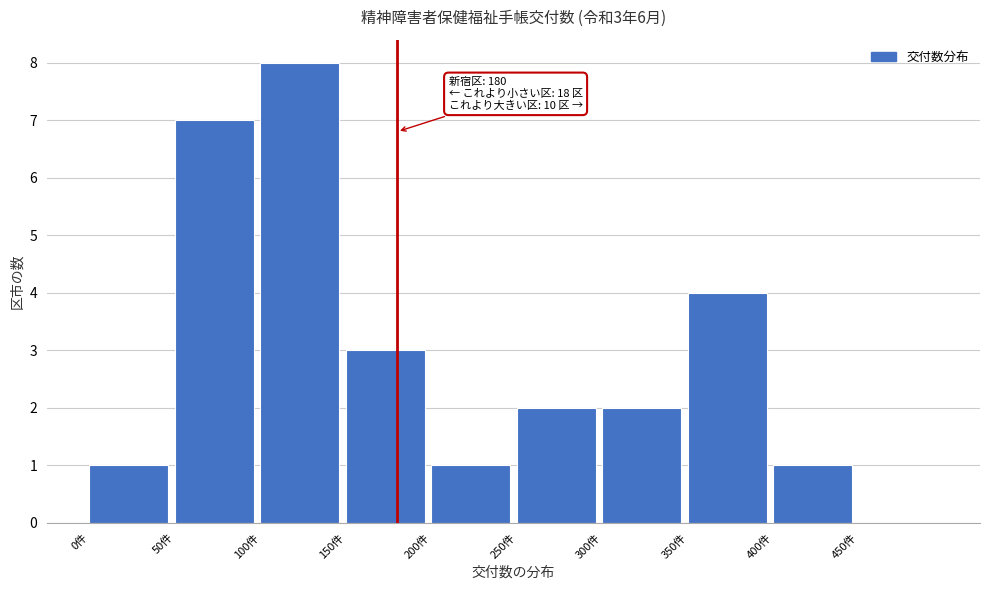

Over which range of the x-axis is the bar tallest?

100 to 150